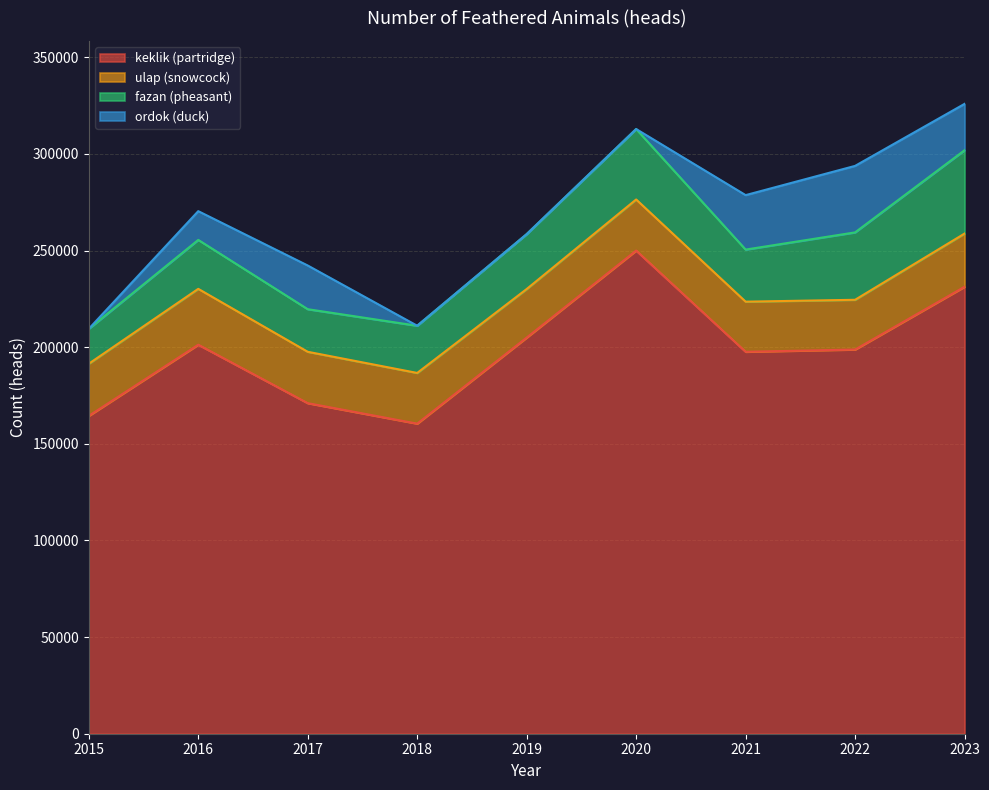

At which label is keklik (partridge) closest to 205235?

2019